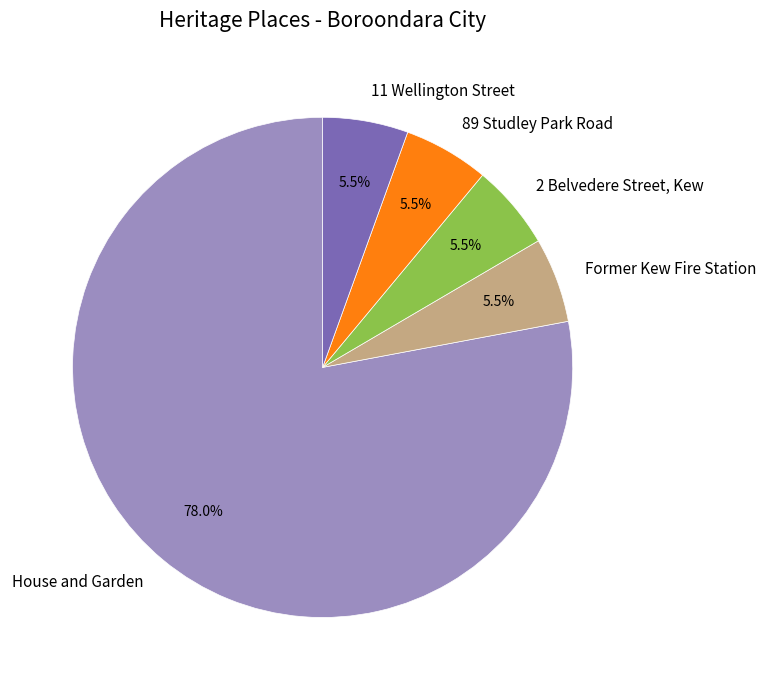

What is the largest slice in the pie chart?

House and Garden